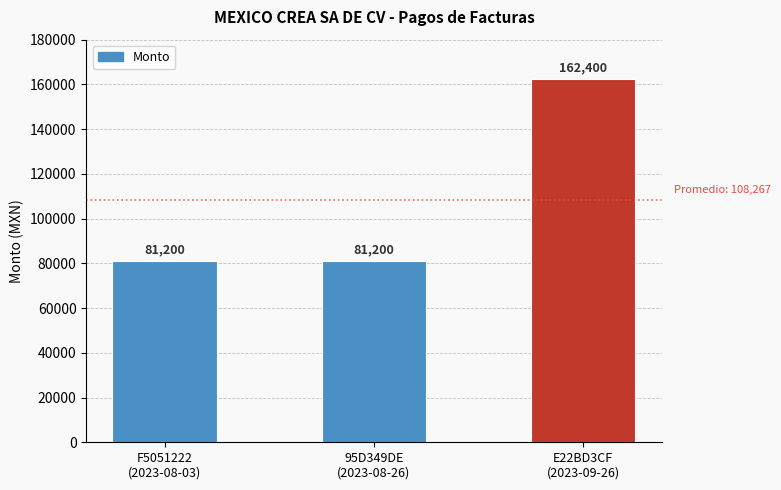

Reading left to right, extract all data points from this chart.

81200	81200	162400